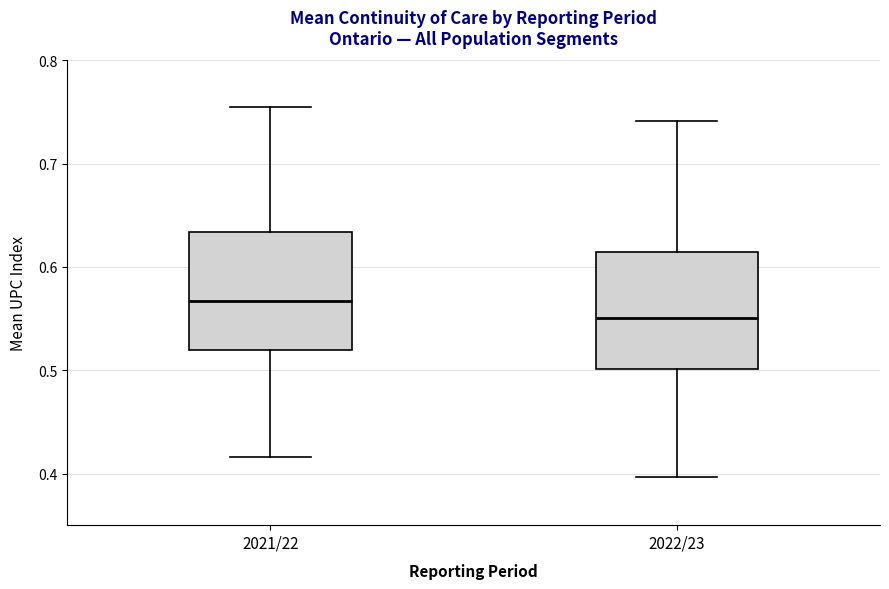

Reading left to right, read every box against the y-axis: the position of its median line, the range the box covers, and the ends of its whiskers. The values are not printed on the chart, so give them approximately, as read against the axis.

2021/22: median 0.57, box 0.52 to 0.63, whiskers 0.42 to 0.75
2022/23: median 0.55, box 0.50 to 0.61, whiskers 0.40 to 0.74